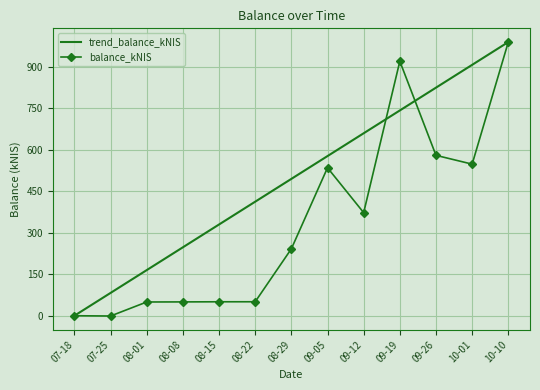

Which series has the largest total across all categories?

trend_balance_kNIS